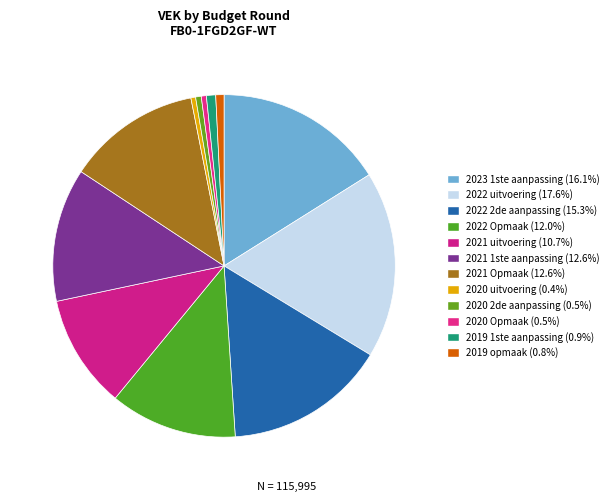

True or false: 2020 2de aanpassing accounts for 7% of the total.

False